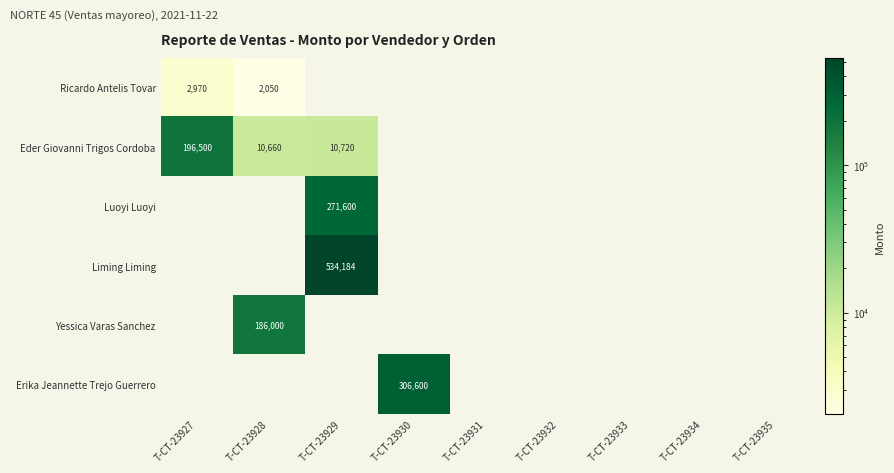

Which series changed the most between T-CT-23927 and T-CT-23934?

Eder Giovanni Trigos Cordoba